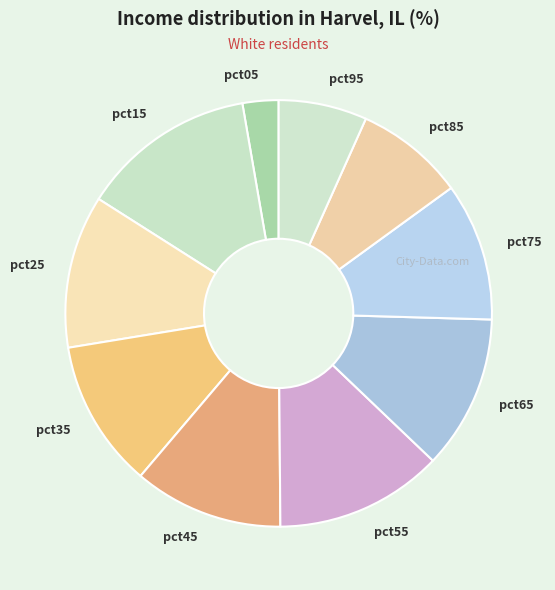

How many slices are in this pie chart?

10